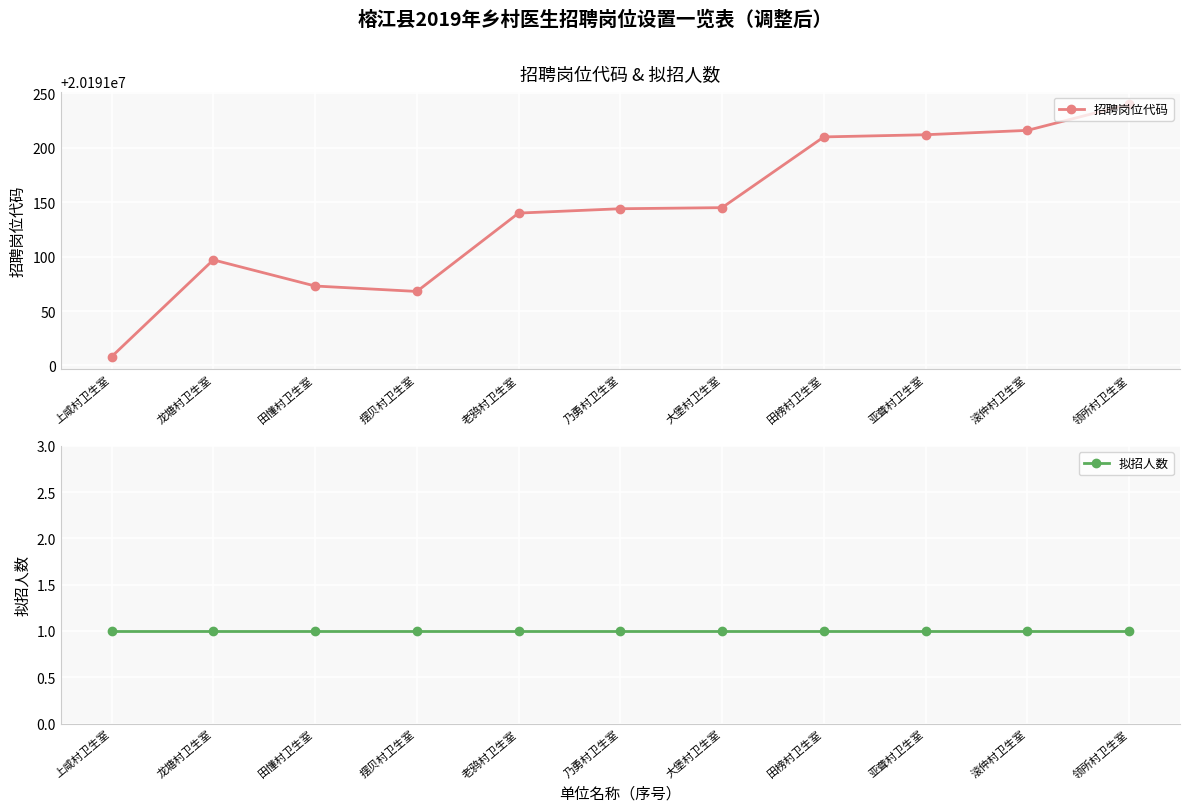

Rank the series by their average value, from lowest to highest.

拟招人数, 招聘岗位代码